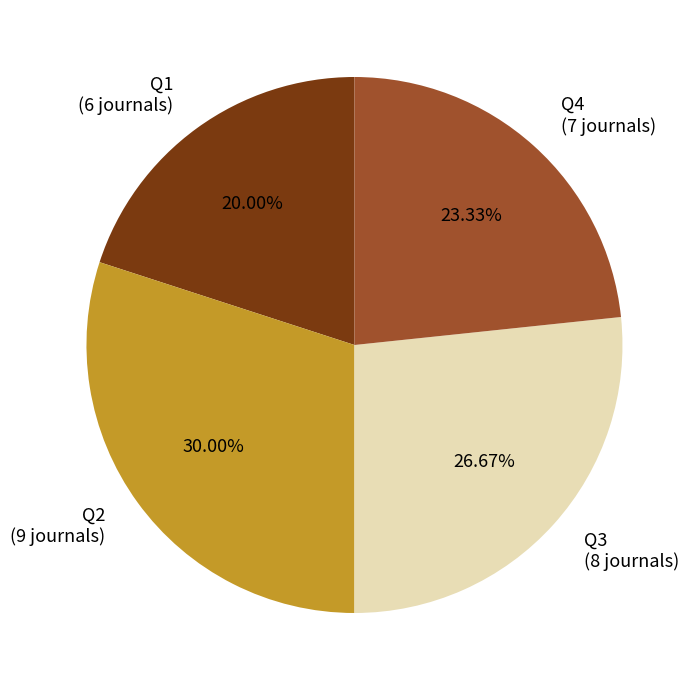

Rank the categories by value from highest to lowest.

Q2, Q3, Q4, Q1